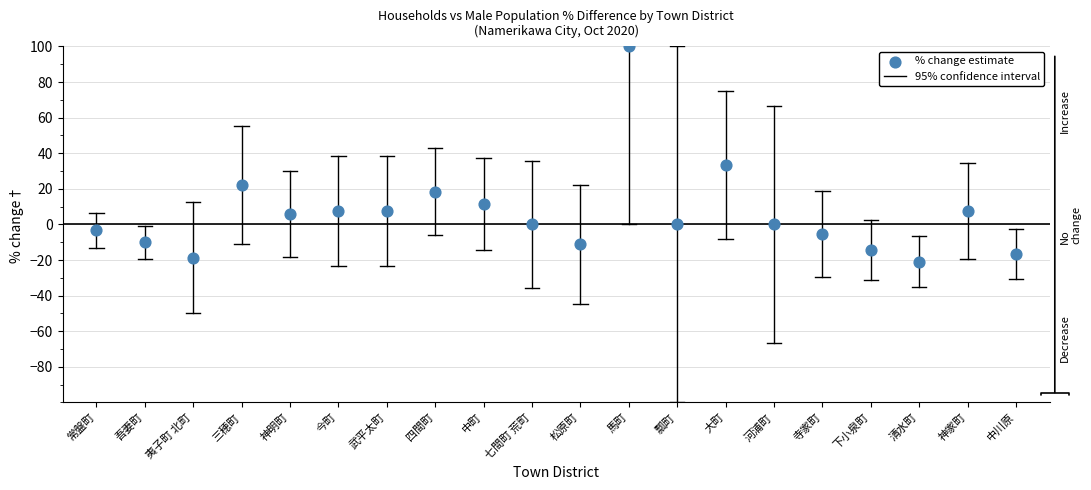

What Y value in the scatter plot is closest to 39?

33.3